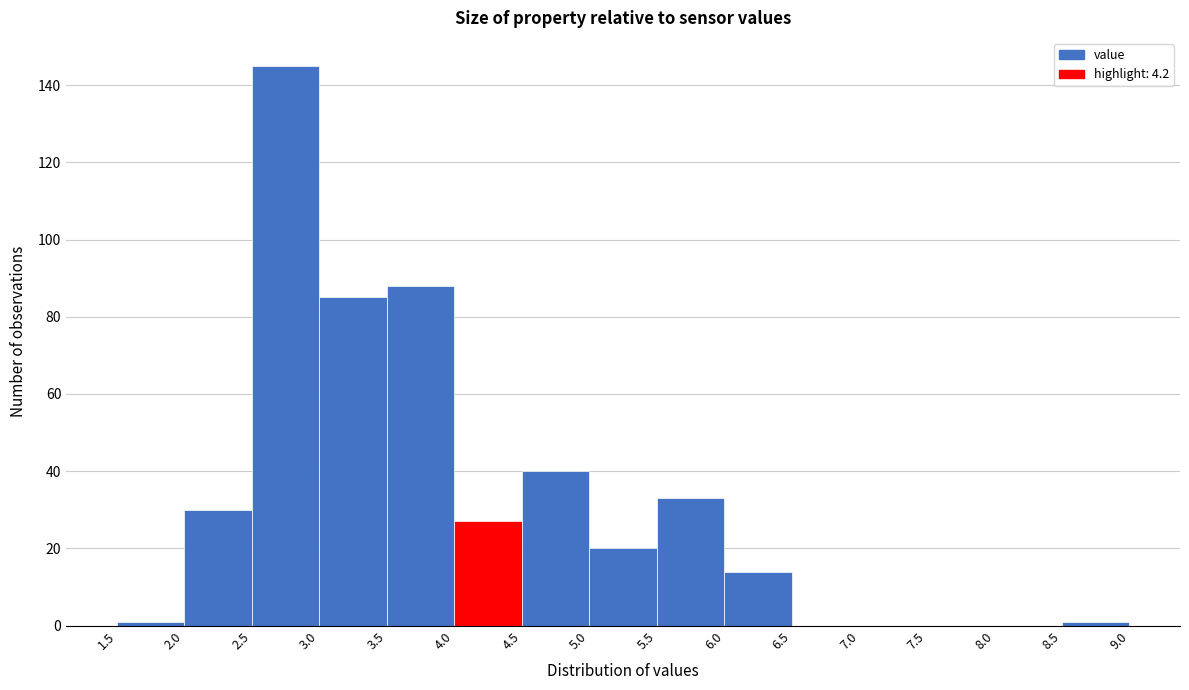

What is the height of the bar covering 4.0 to 4.5 on the x-axis? The values are not printed on the chart, so give them approximately, as read against the axis.

28